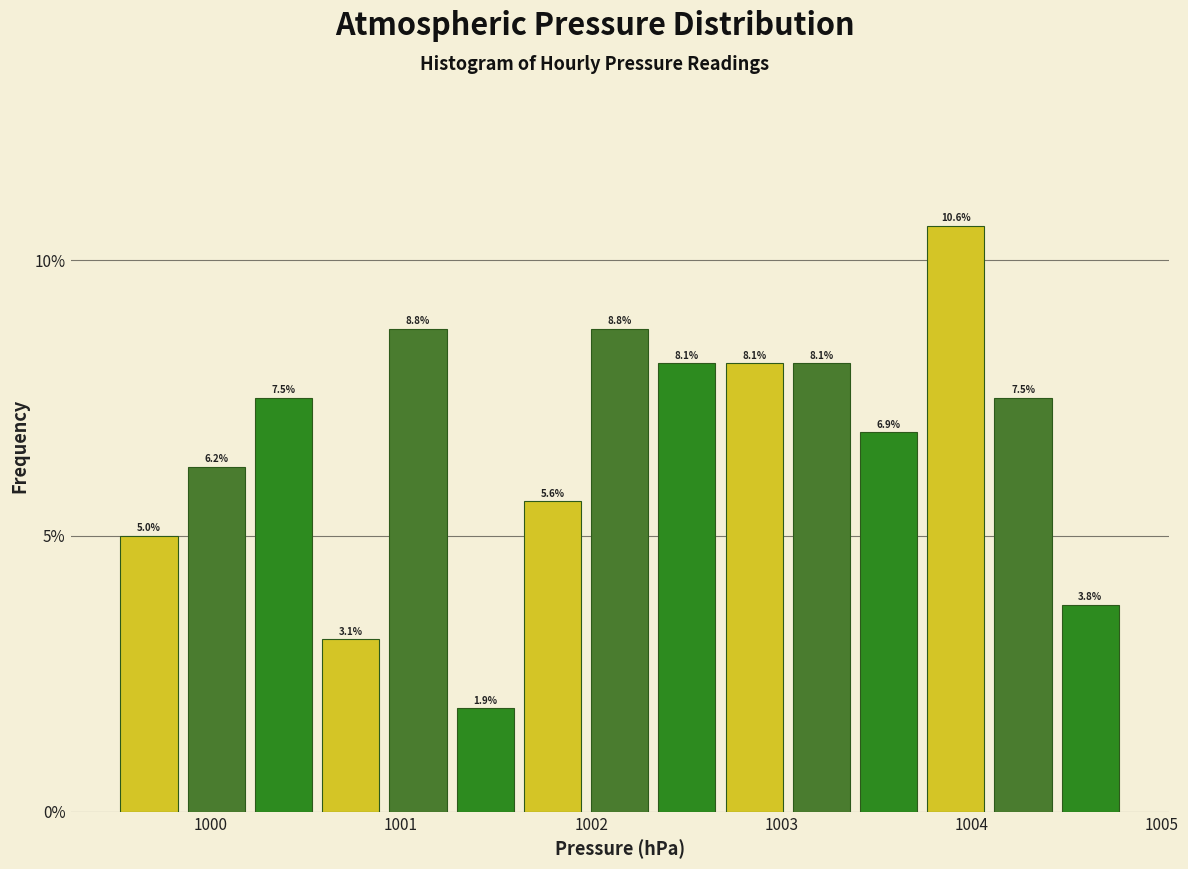

Read against the x-axis, roughly where is the centre of the tallest bar?

1003.9